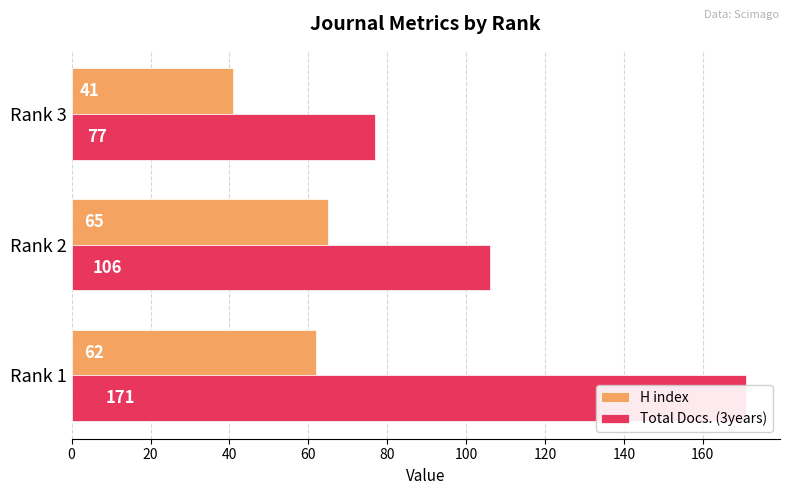

Rank the series by their average value, from lowest to highest.

H index, Total Docs. (3years)